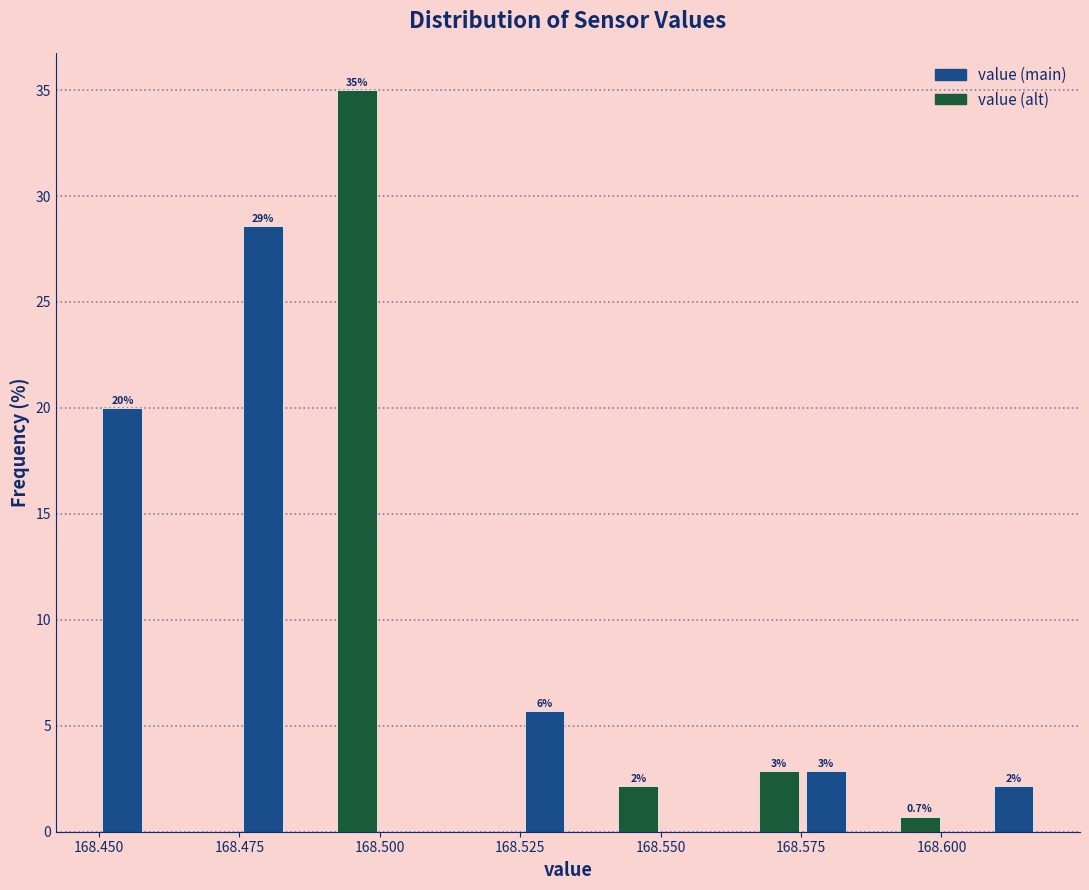

Around what value on the x-axis is the tallest bar? Give the approximate position of its centre, as read against the axis.

168.495